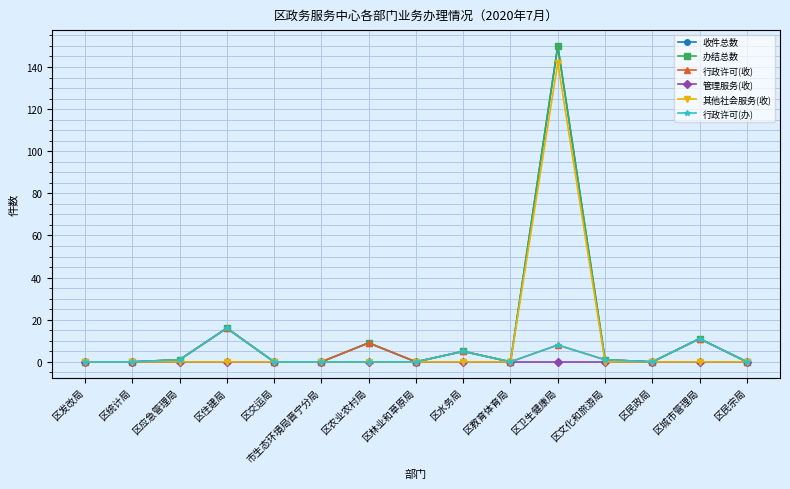

Reading right to left, transcribe all the data shown in this chart.

收件总数: 区民宗局=0	区城市管理局=11	区民政局=0	区文化和旅游局=1	区卫生健康局=150	区教育体育局=0	区水务局=5	区林业和草原局=0	区农业农村局=9	市生态环境局晋宁分局=0	区交运局=0	区住建局=16	区应急管理局=1	区统计局=0	区发改局=0
办结总数: 区民宗局=0	区城市管理局=11	区民政局=0	区文化和旅游局=1	区卫生健康局=150	区教育体育局=0	区水务局=5	区林业和草原局=0	区农业农村局=9	市生态环境局晋宁分局=0	区交运局=0	区住建局=16	区应急管理局=1	区统计局=0	区发改局=0
行政许可(收): 区民宗局=0	区城市管理局=11	区民政局=0	区文化和旅游局=1	区卫生健康局=8	区教育体育局=0	区水务局=5	区林业和草原局=0	区农业农村局=9	市生态环境局晋宁分局=0	区交运局=0	区住建局=16	区应急管理局=1	区统计局=0	区发改局=0
管理服务(收): 区民宗局=0	区城市管理局=0	区民政局=0	区文化和旅游局=0	区卫生健康局=0	区教育体育局=0	区水务局=0	区林业和草原局=0	区农业农村局=0	市生态环境局晋宁分局=0	区交运局=0	区住建局=0	区应急管理局=0	区统计局=0	区发改局=0
其他社会服务(收): 区民宗局=0	区城市管理局=0	区民政局=0	区文化和旅游局=0	区卫生健康局=142	区教育体育局=0	区水务局=0	区林业和草原局=0	区农业农村局=0	市生态环境局晋宁分局=0	区交运局=0	区住建局=0	区应急管理局=0	区统计局=0	区发改局=0
行政许可(办): 区民宗局=0	区城市管理局=11	区民政局=0	区文化和旅游局=1	区卫生健康局=8	区教育体育局=0	区水务局=5	区林业和草原局=0	区农业农村局=0	市生态环境局晋宁分局=0	区交运局=0	区住建局=16	区应急管理局=1	区统计局=0	区发改局=0